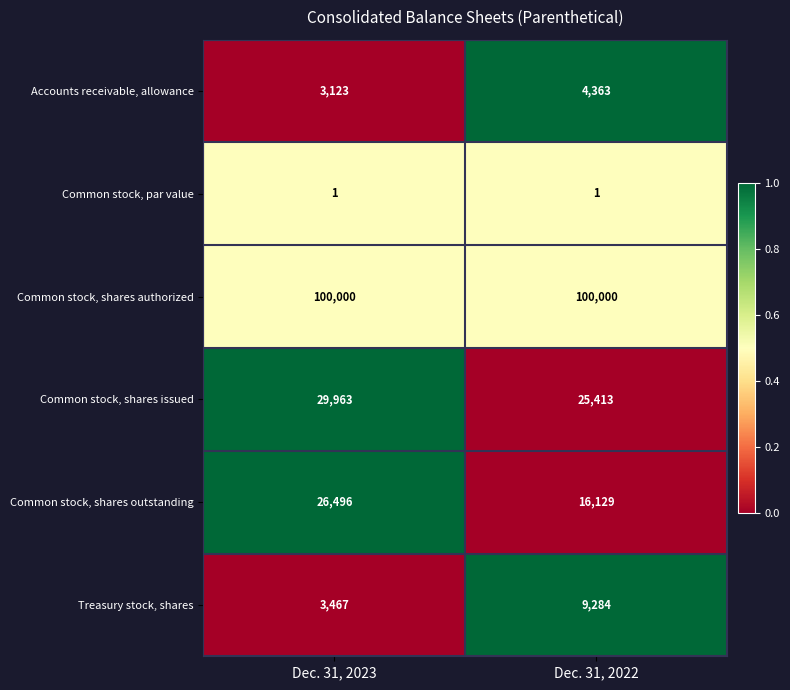

What is the maximum value shown in the chart?

100000